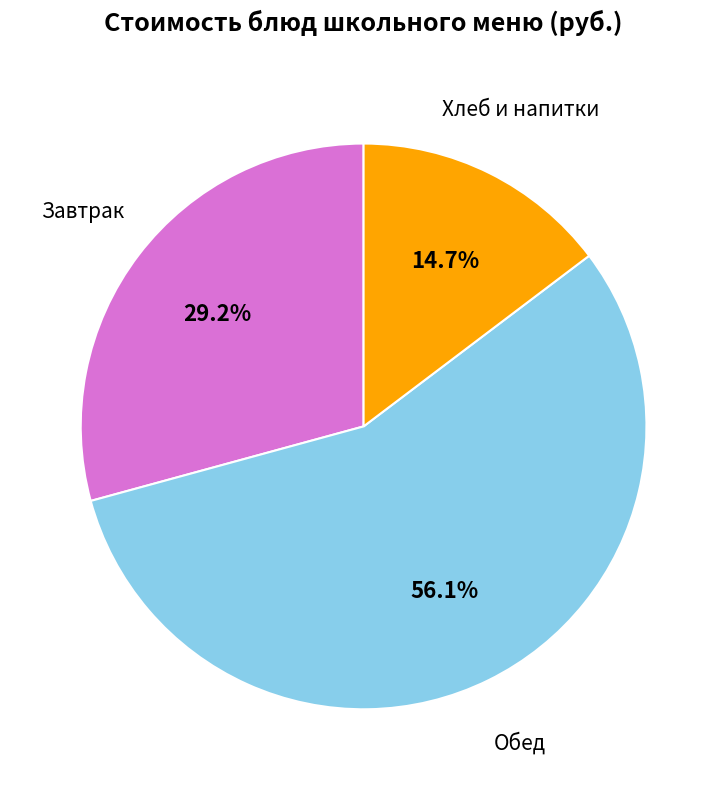

Is there any slice that represents more than half of the pie?

Yes